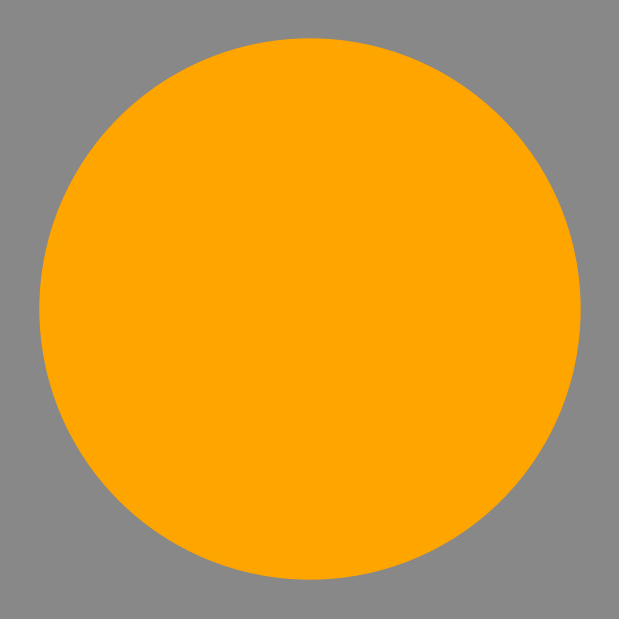

To the nearest percent, what percentage of the pie is 2?

2%